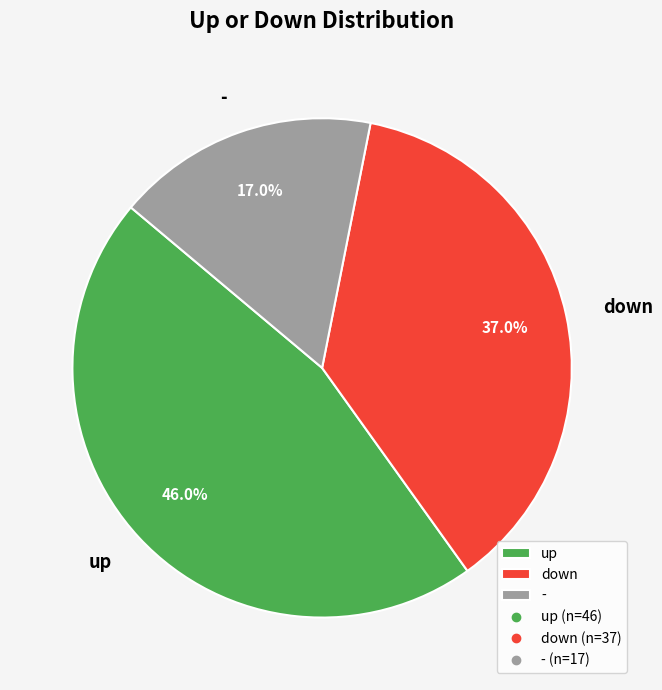

The up slice represents 46% of the pie. True or false?

True